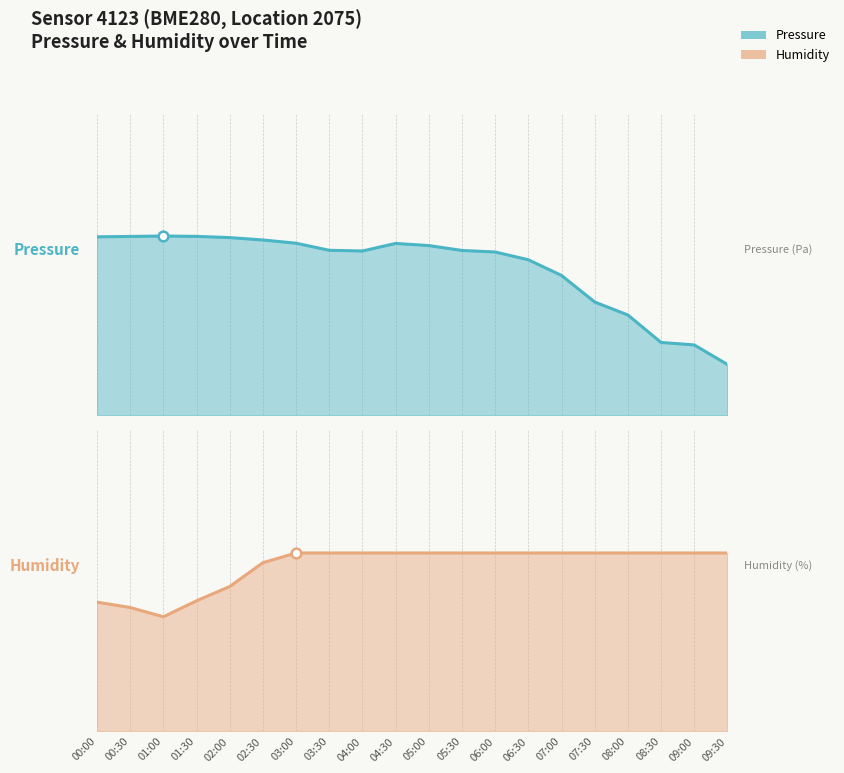

Which label corresponds to the largest value in the chart?

01:00